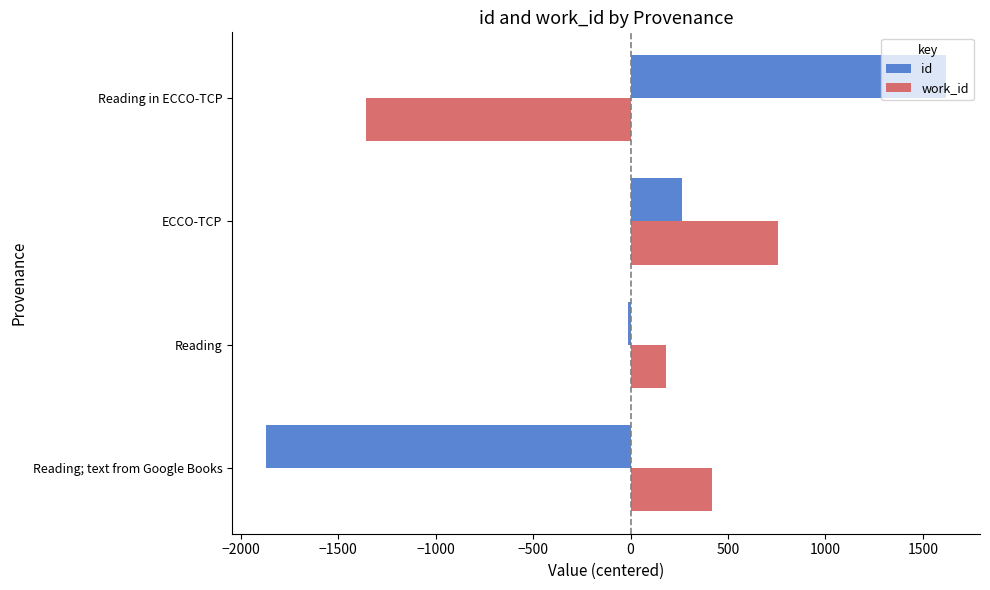

What is the difference between the second highest and second lowest values in the work_id series?

239.5